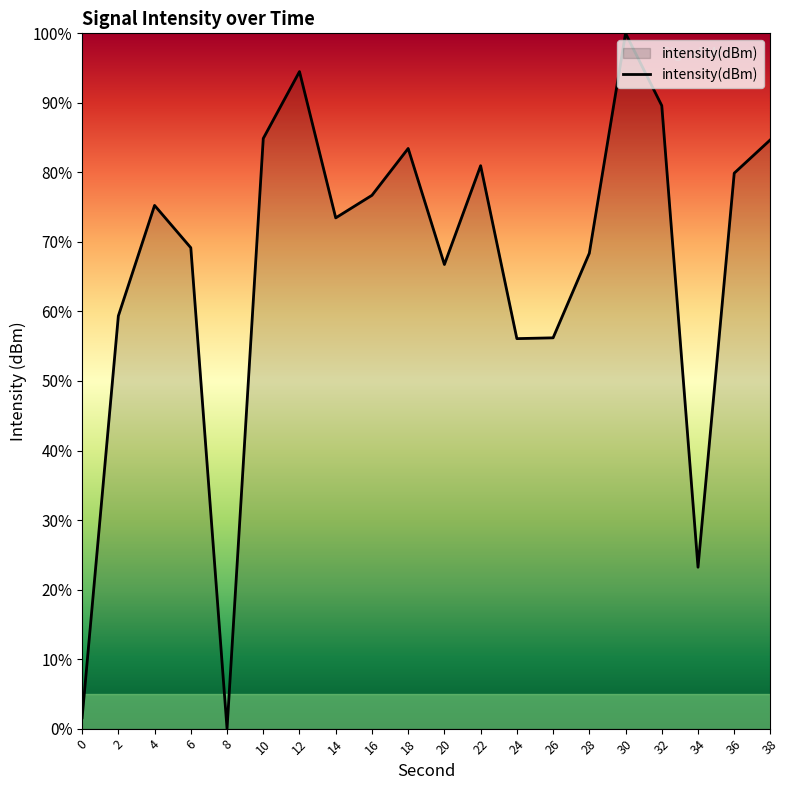

What is the difference between the values at 22 and 16?

4.3